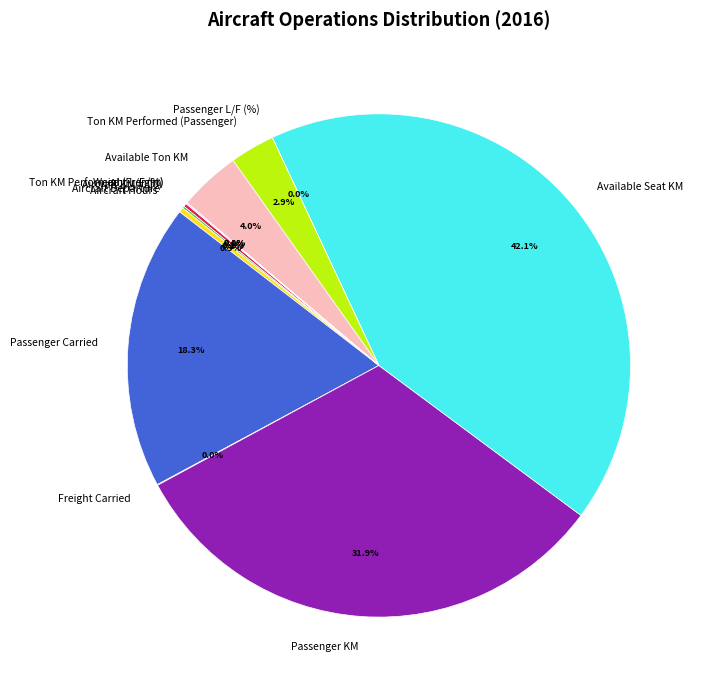

Is there any slice that represents more than half of the pie?

No